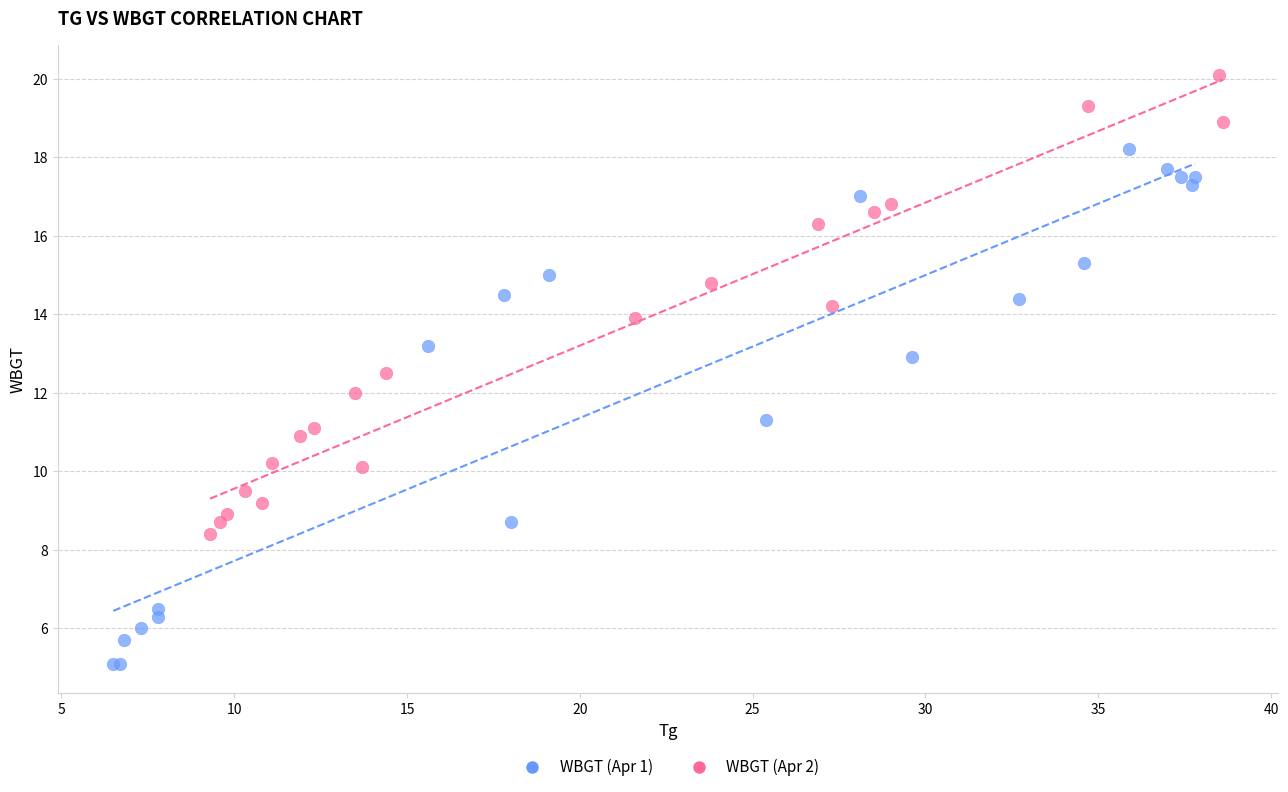

Which series reaches the maximum Y coordinate?

WBGT (Apr 2)